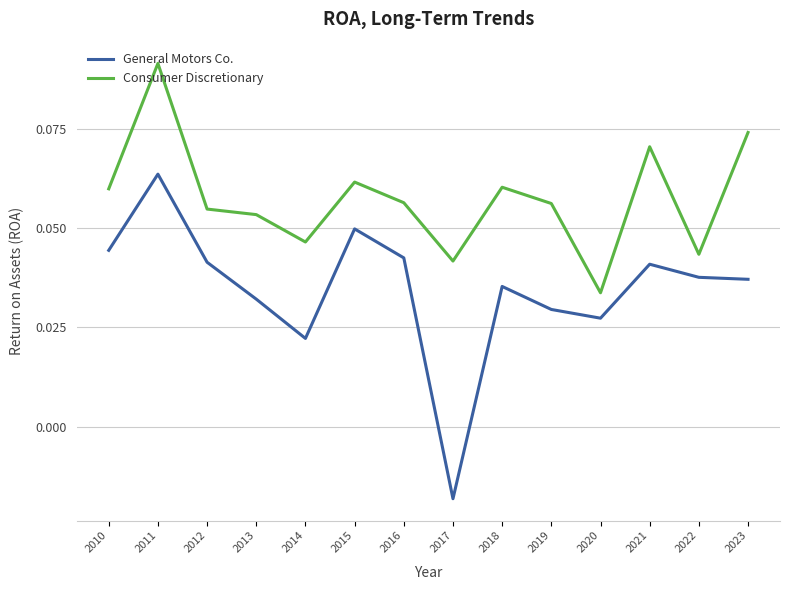

Is this an area chart (filled region under the line)?

No